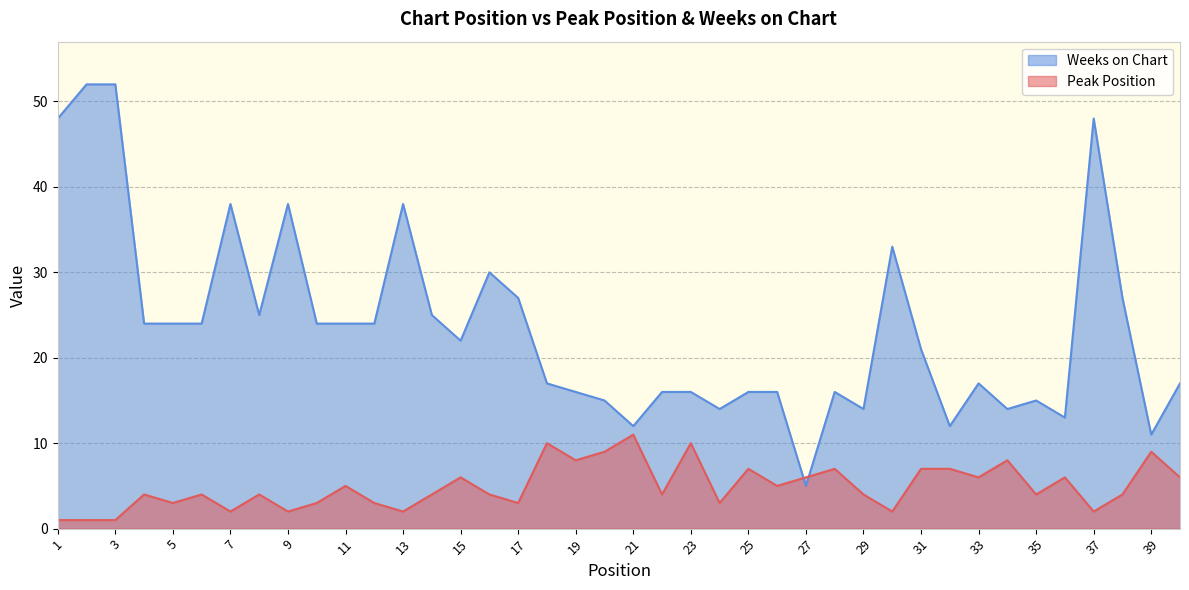

True or false: Peak Position has more than 0 interior local peaks.

True